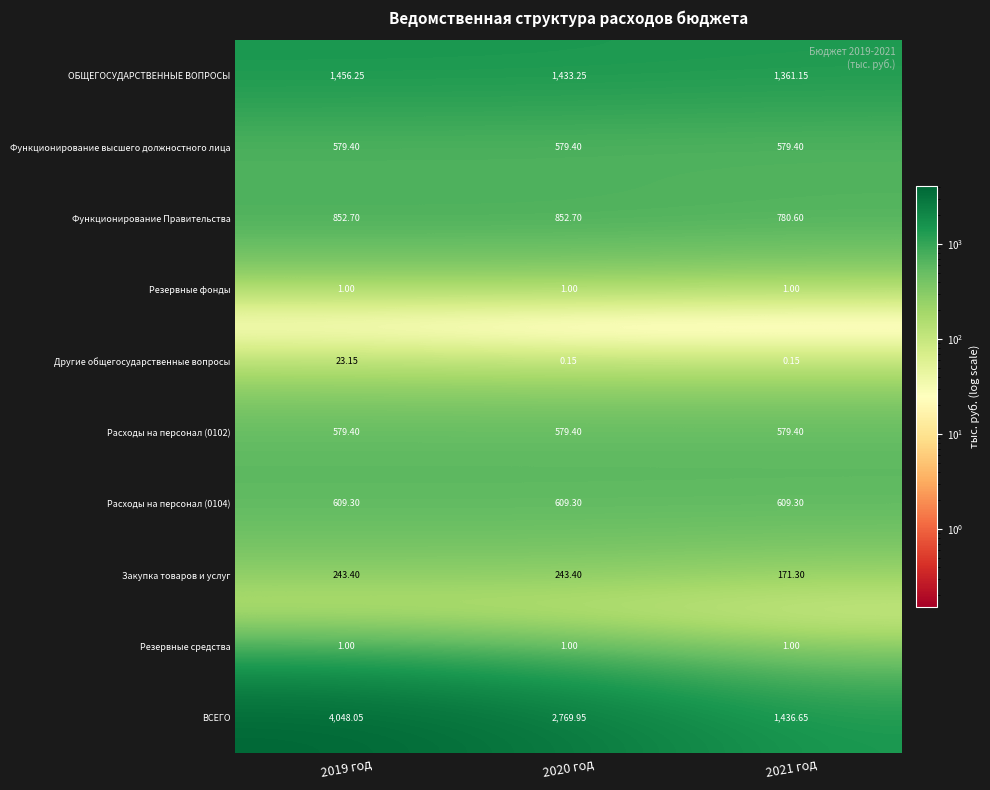

Is the value of Другие общегосударственные вопросы at 2021 год greater than the value of Функционирование высшего должностного лица at 2019 год?

No